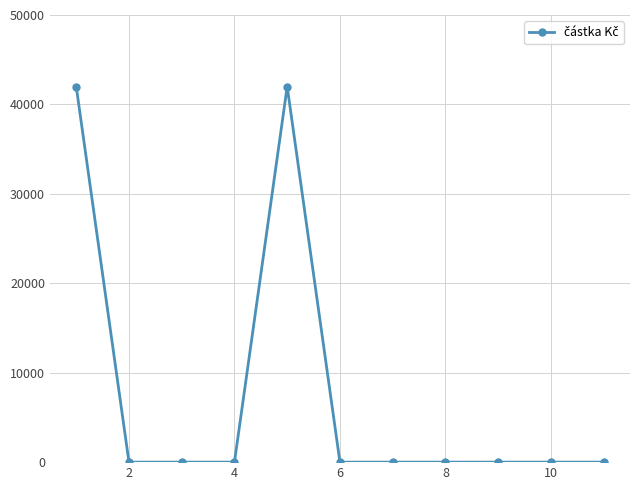

What is the difference between the maximum and minimum values?

42000